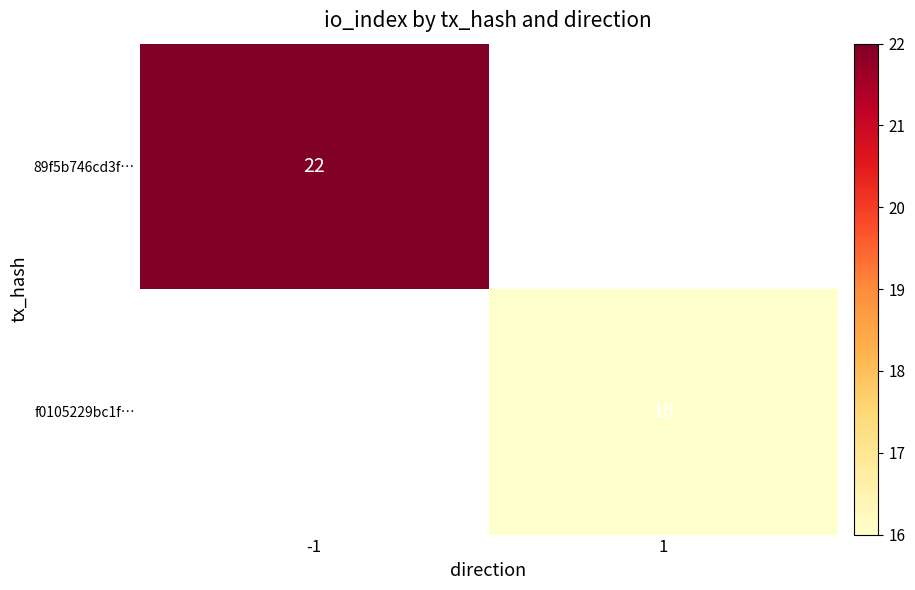

Is it true that f0105229bc1f… equals 16 at 1?

True